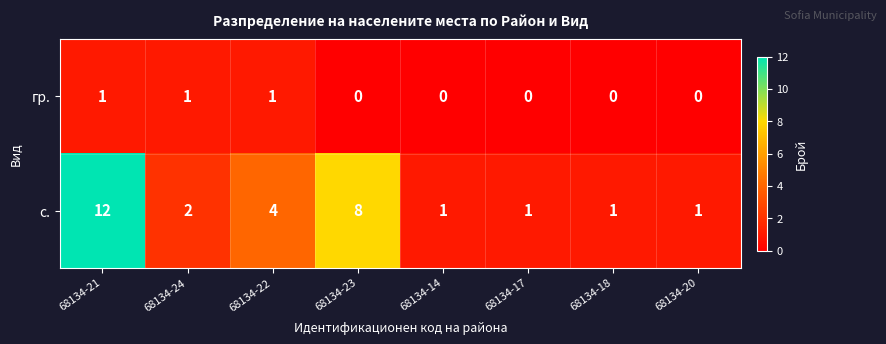

The value of гр. at 68134-22 is 1. True or false?

True